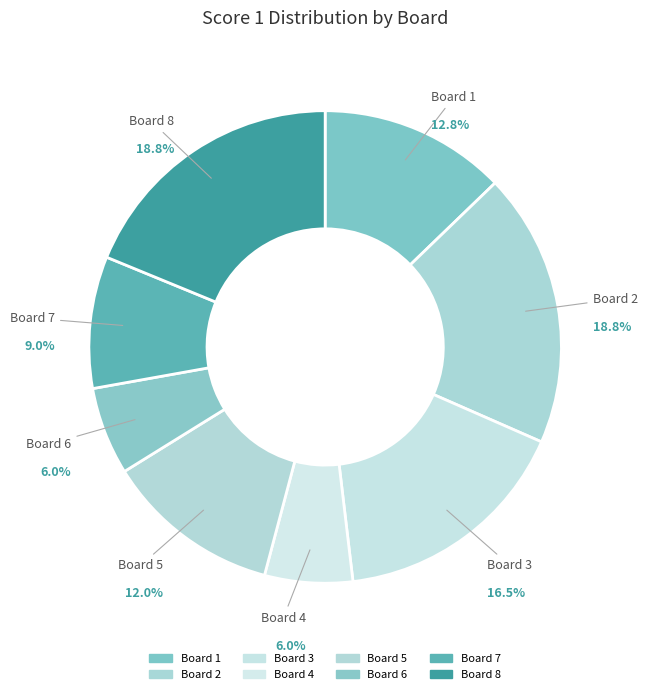

Approximately how many times larger is the value at Board 8 compared to Board 7?

2.1